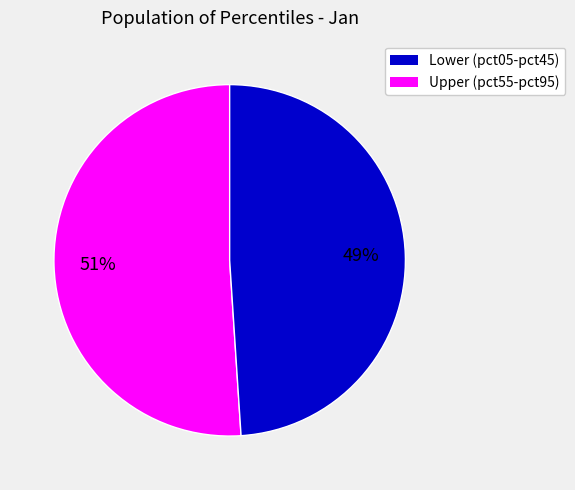

Count the number of slices in the pie.

2